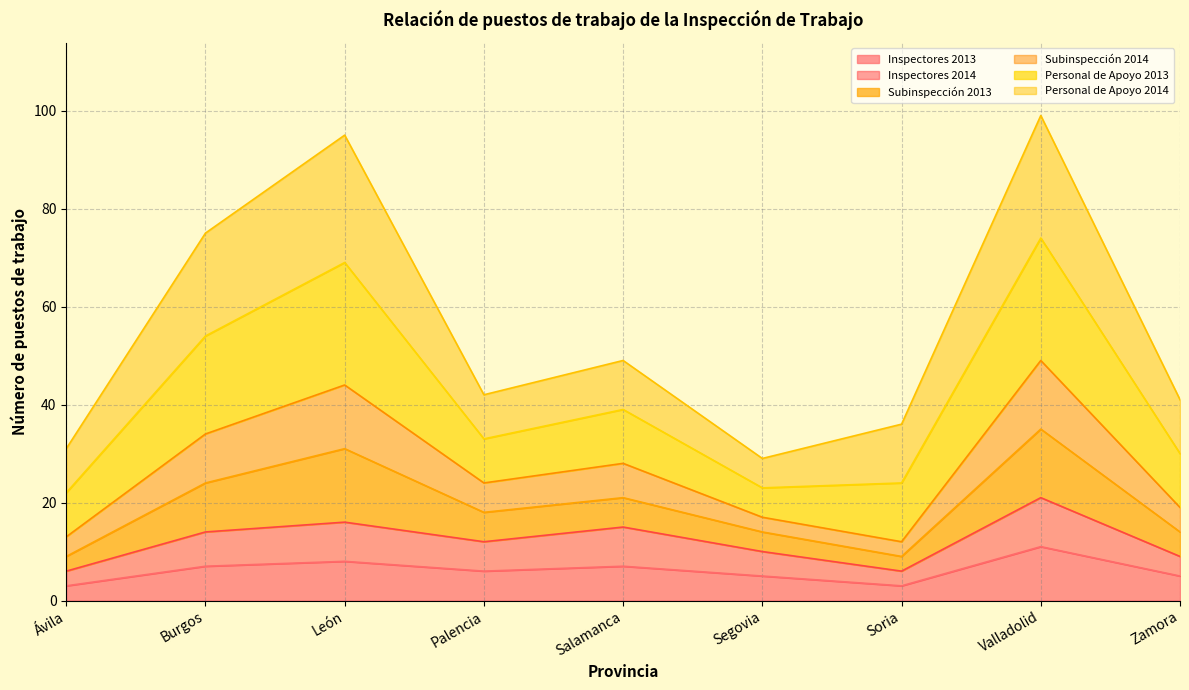

The Inspectores 2013 series shows 12 at Salamanca. True or false?

False